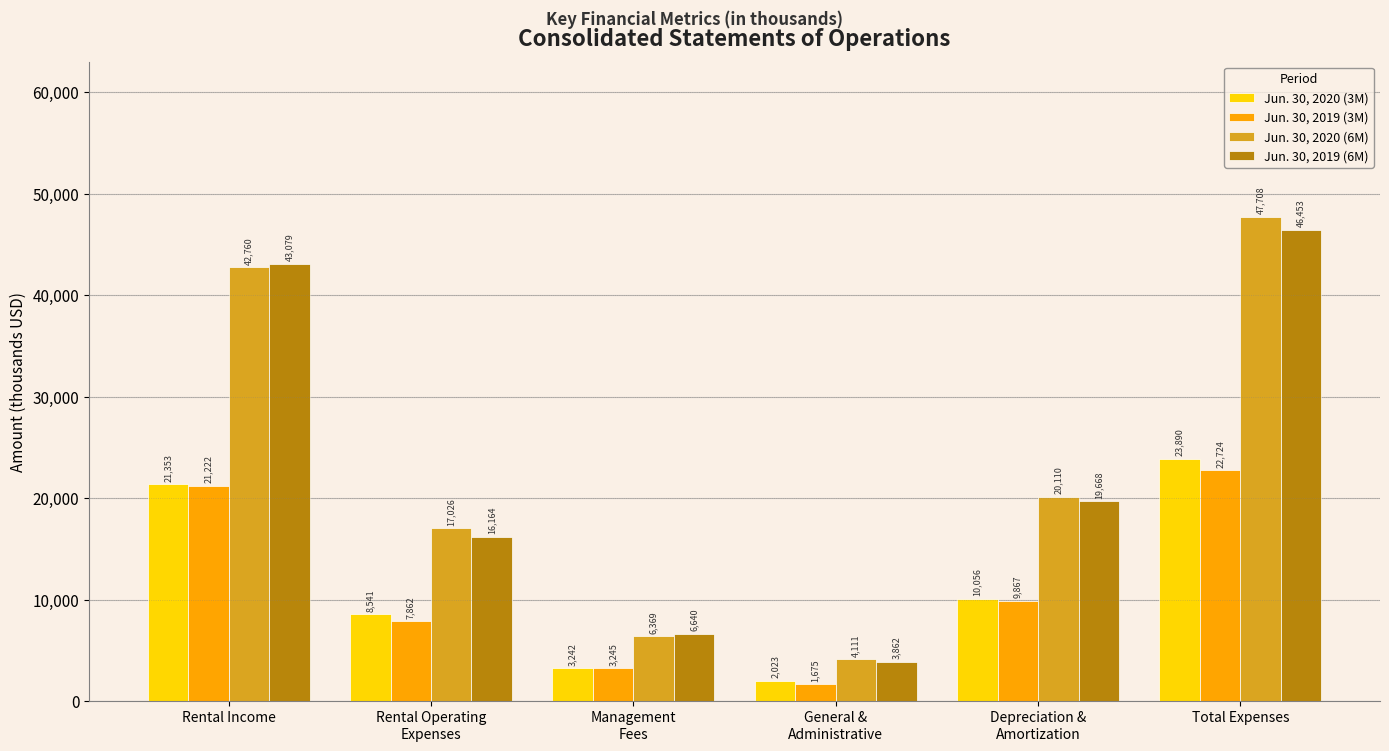

Which label corresponds to the largest value in the chart?

Total Expenses